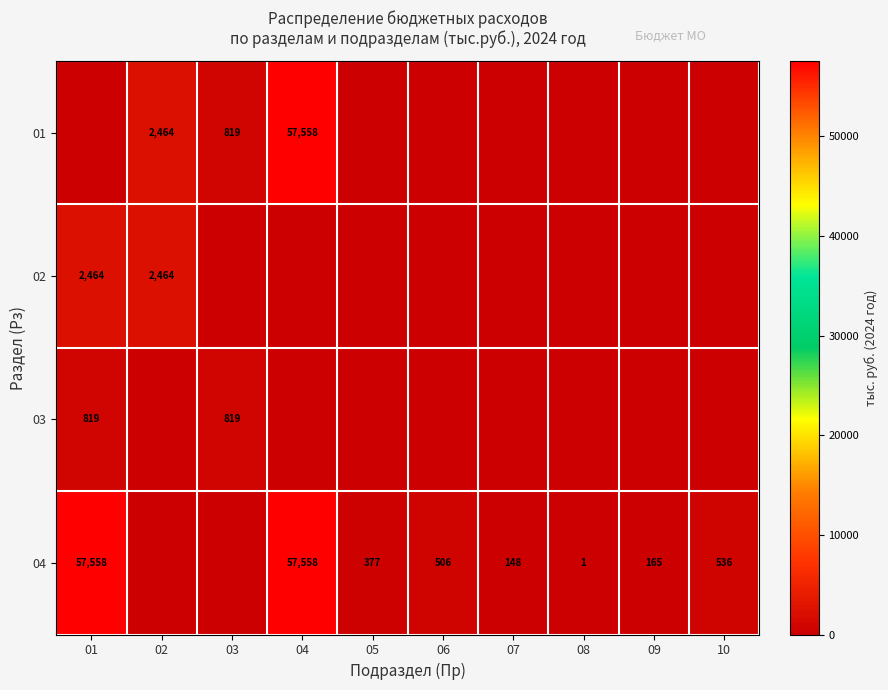

Is it true that 01 equals 819 at 03?

True